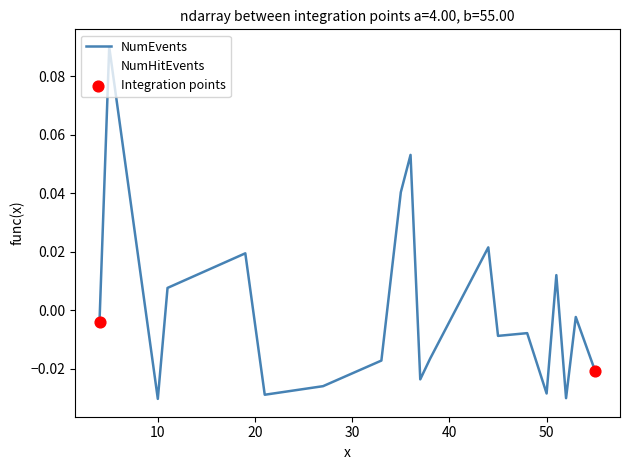

At how many categories does at least one series exceed 0?

7